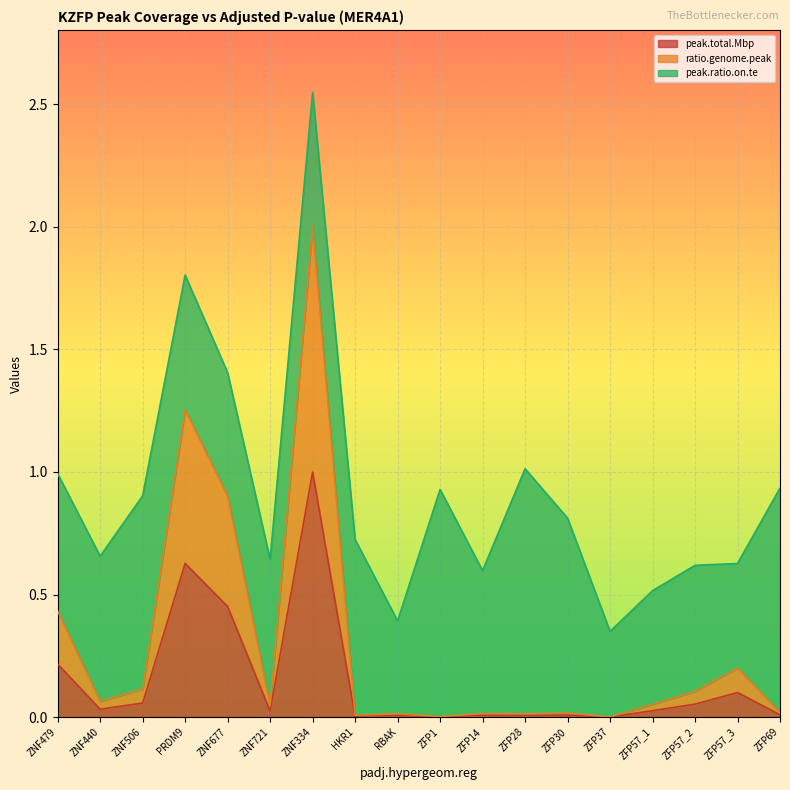

What is the label of the 8th point from the right?

ZFP14